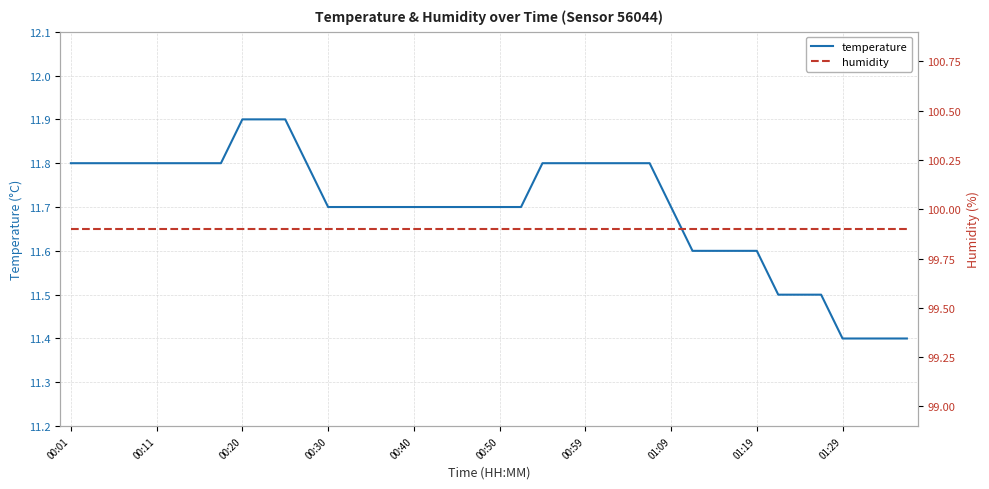

The temperature series shows 7.8 at 00:20. True or false?

False